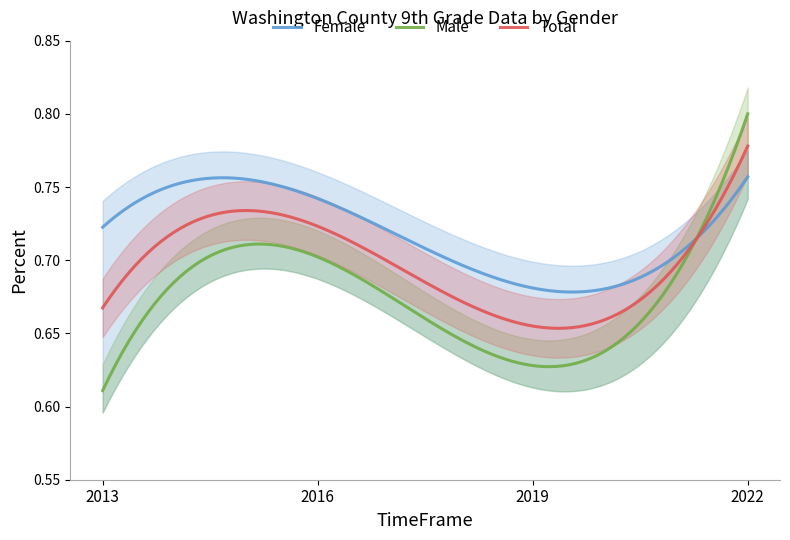

Which series has the largest range (max minus min)?

Male